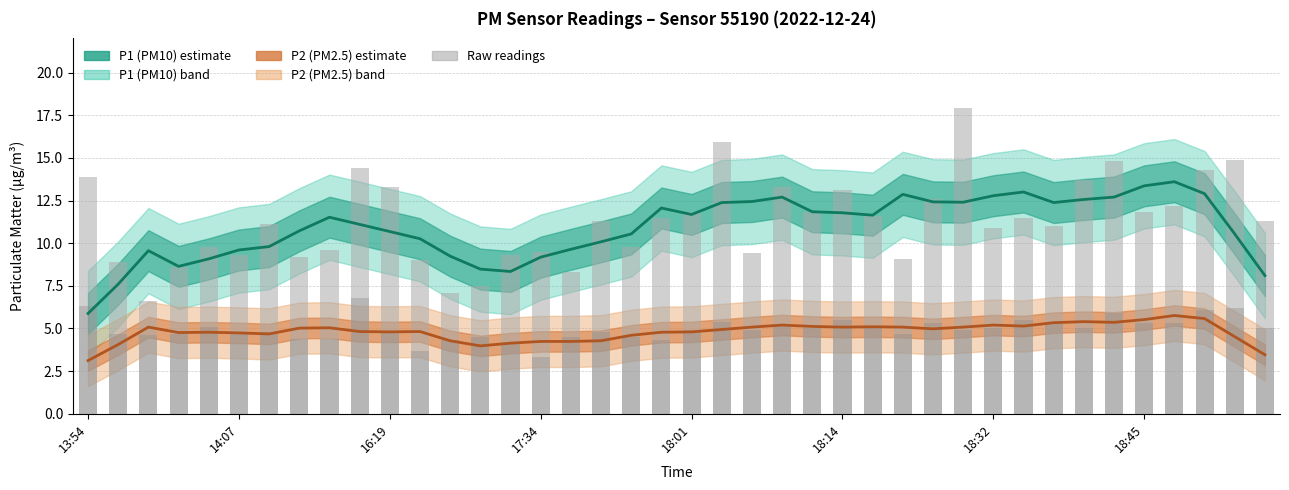

How many bars are there in total?

80